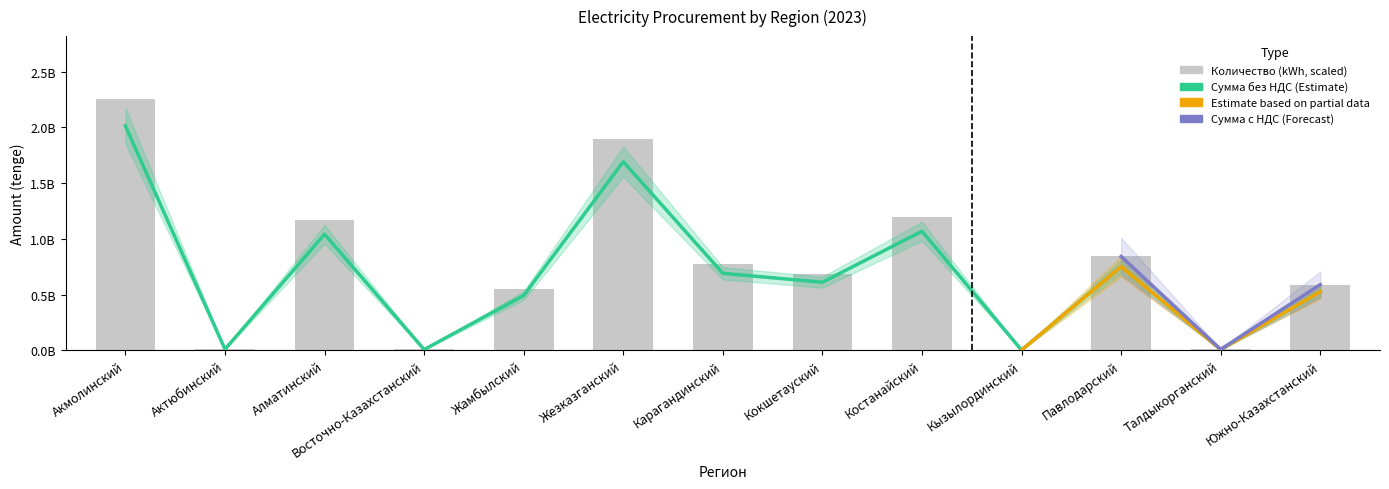

What is the label of the 13th bar from the right?

Акмолинский